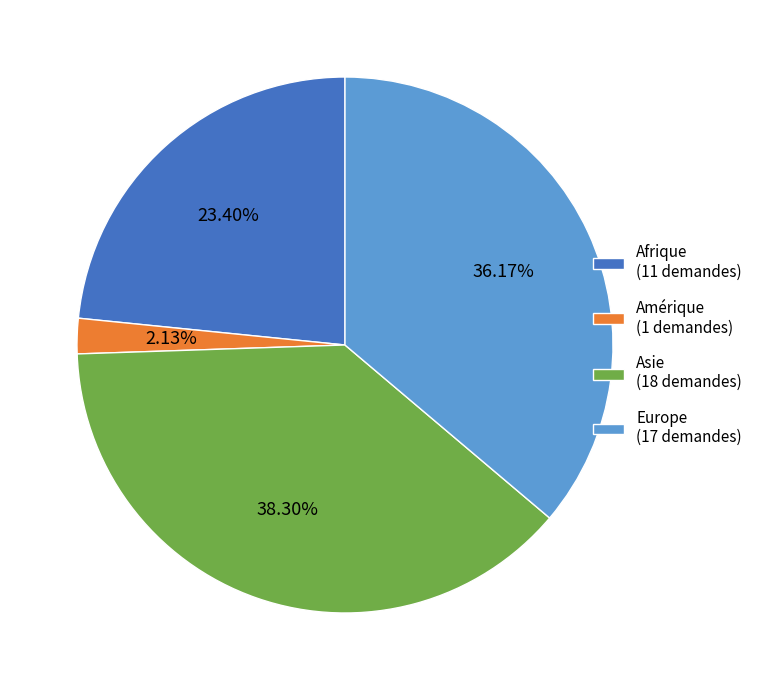

Does any single category account for the majority?

No